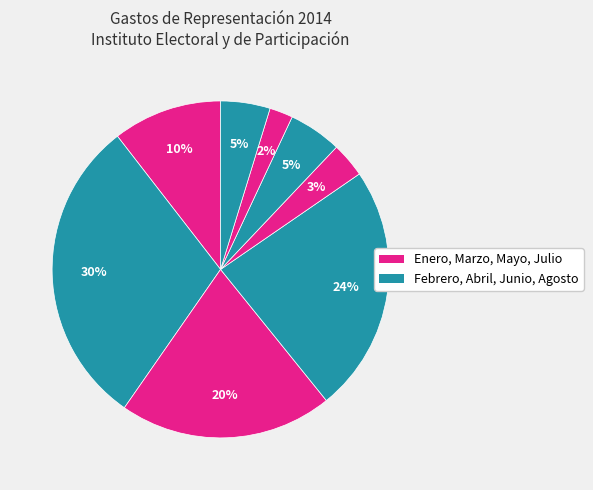

What is the smallest slice in the pie chart?

JULIO